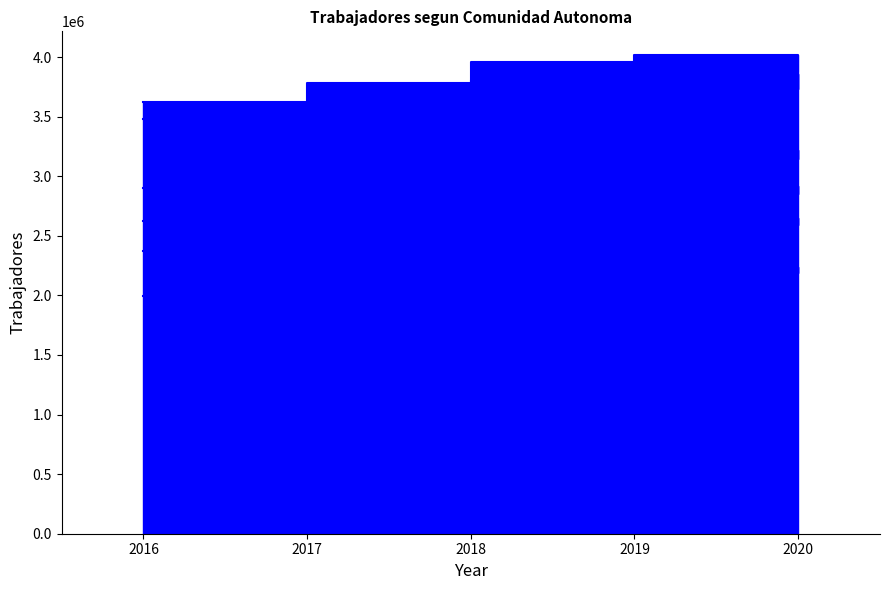

Between 2016 and 2018, which series saw the biggest shift?

Asturias